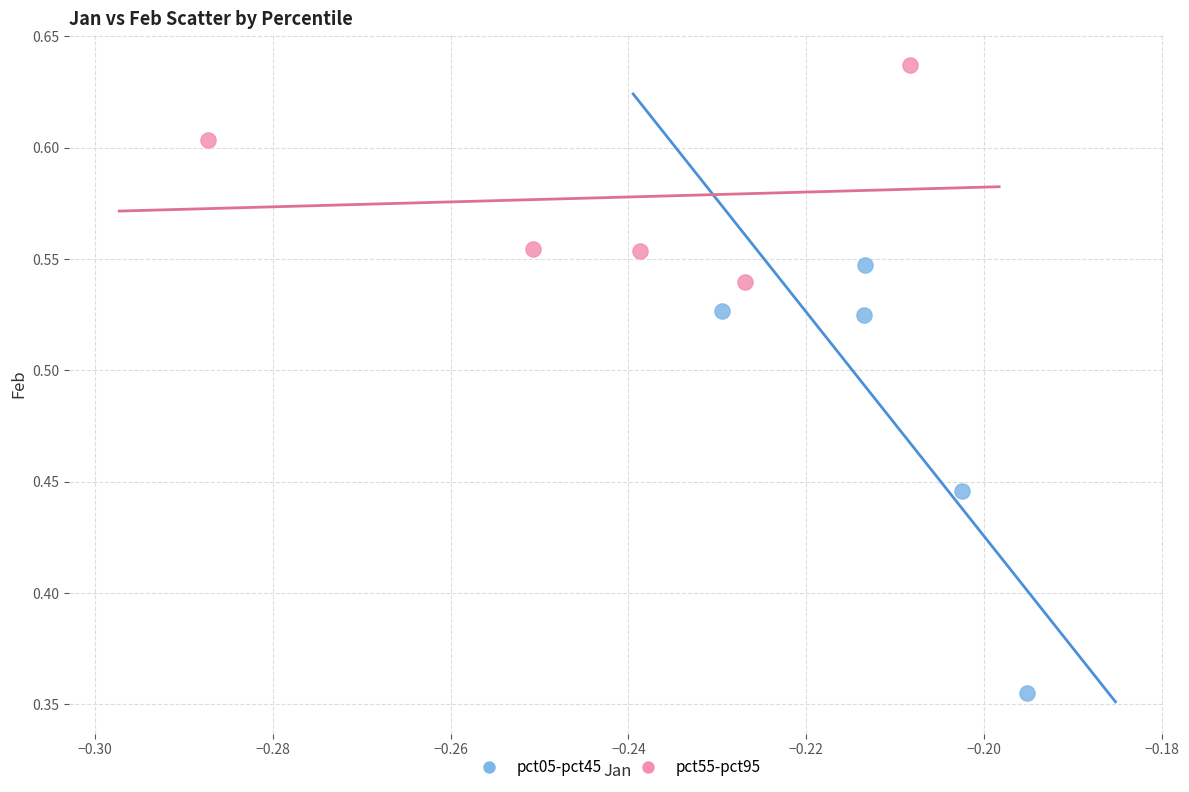

Which series has the widest spread of Y values?

pct05-pct45